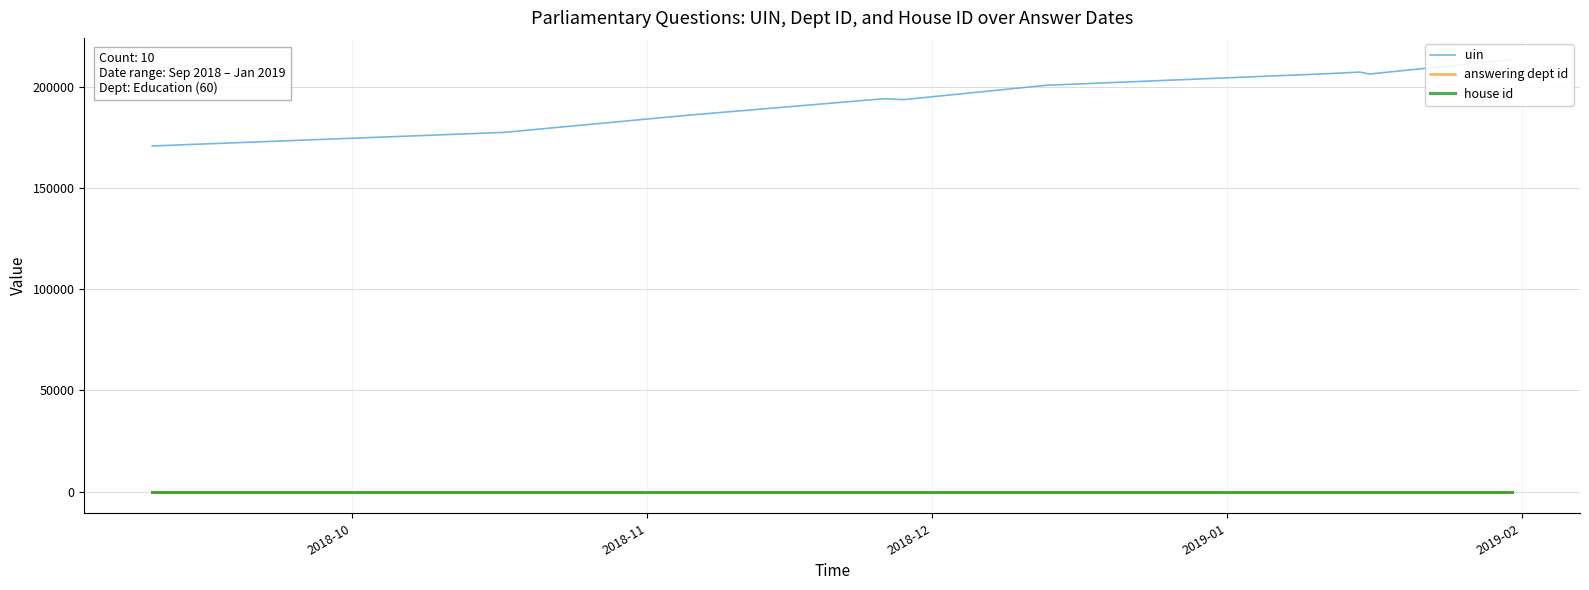

List the series in order of their peak value, highest first.

uin, answering dept id, house id